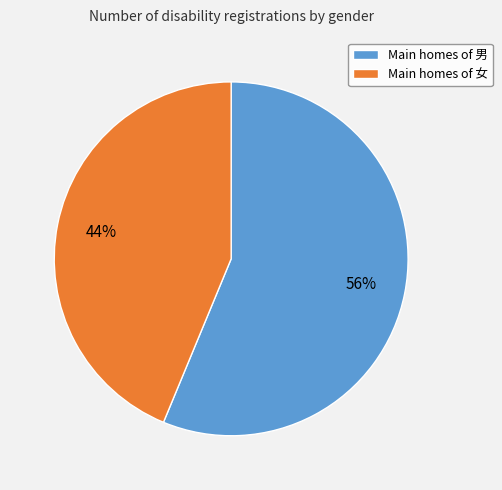

Approximately how many times larger is the value at Main homes of 女 compared to Main homes of 男?

0.8